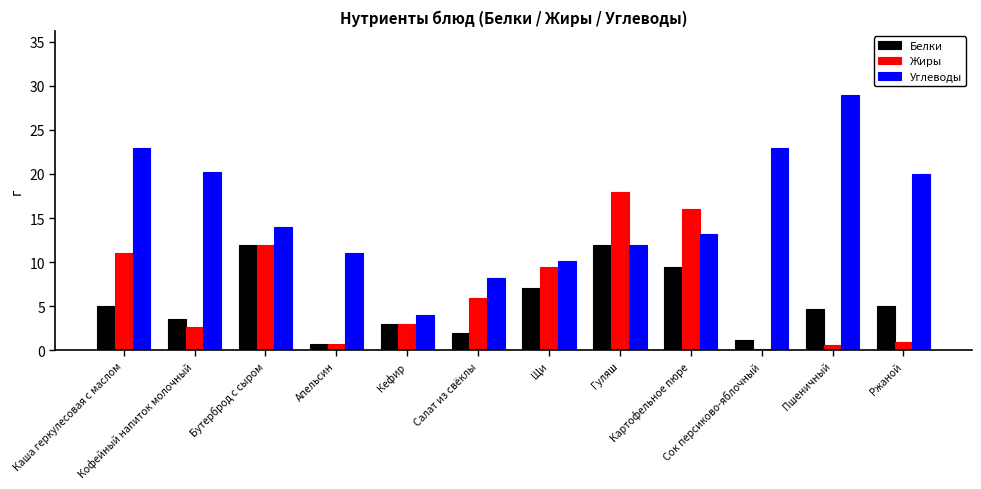

Which series has the widest spread of values?

Углеводы